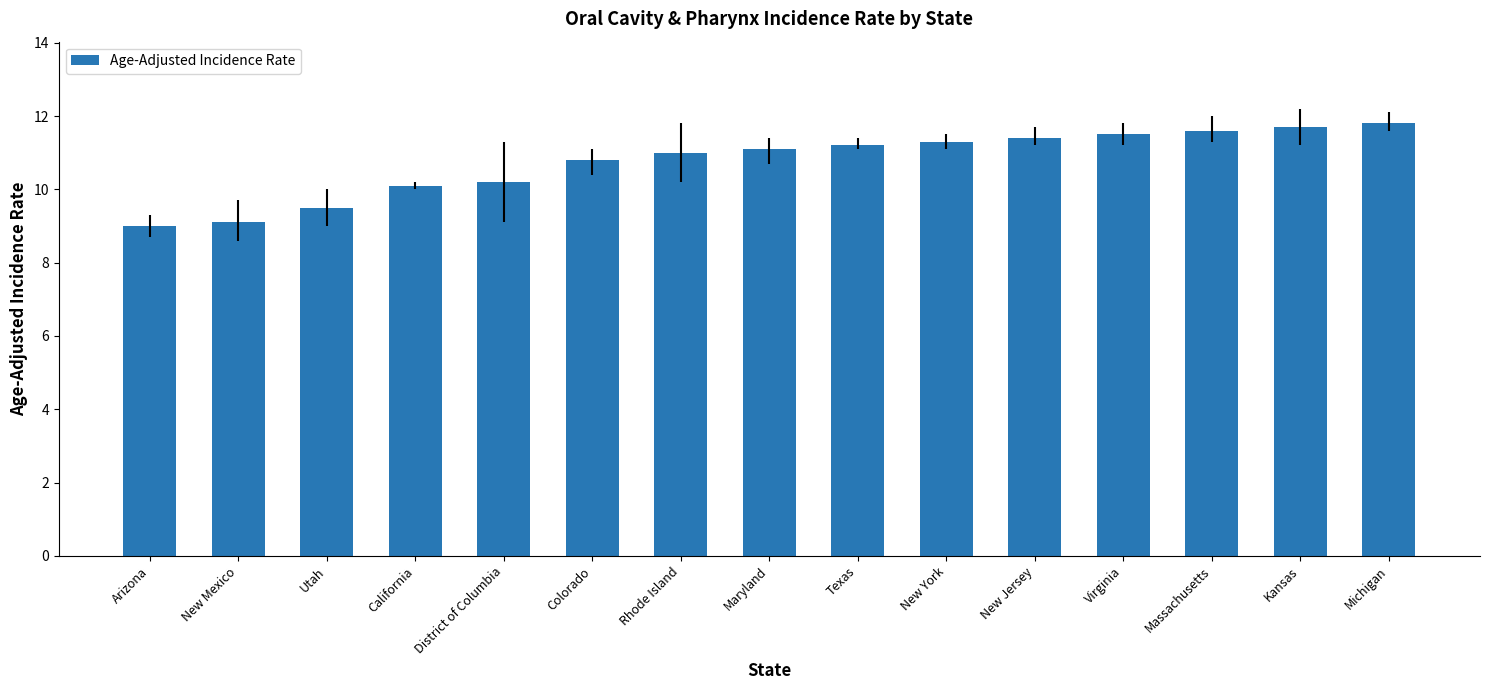

Count the number of categories in the chart.

15